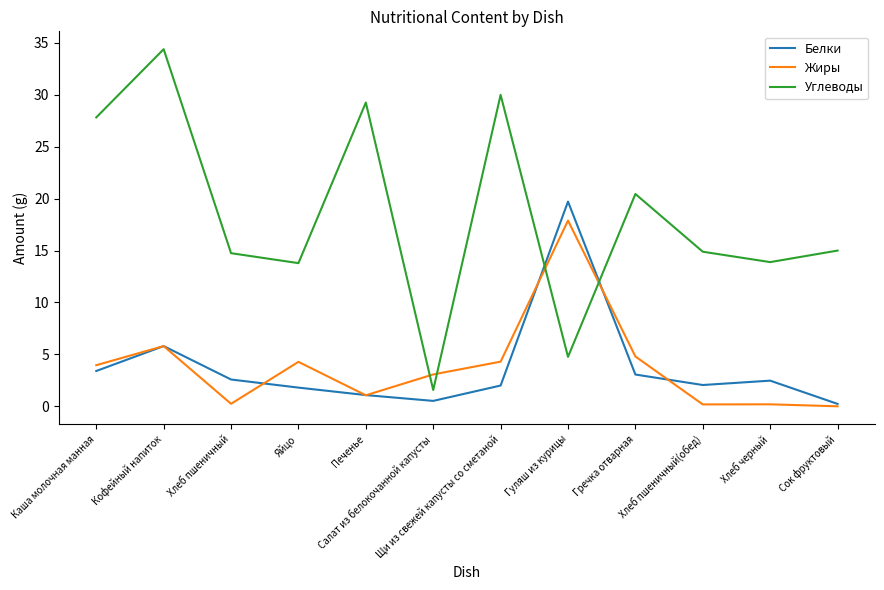

At Каша молочная манная, list the series in order from largest to smallest.

Углеводы, Жиры, Белки